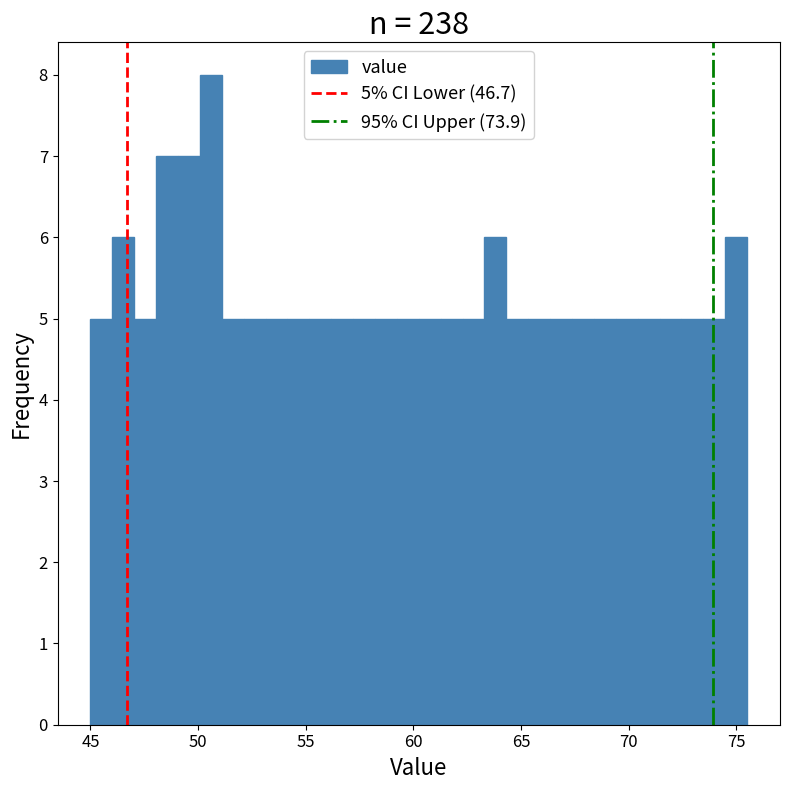

Around what value on the x-axis is the tallest bar? Give the approximate position of its centre, as read against the axis.

50.5